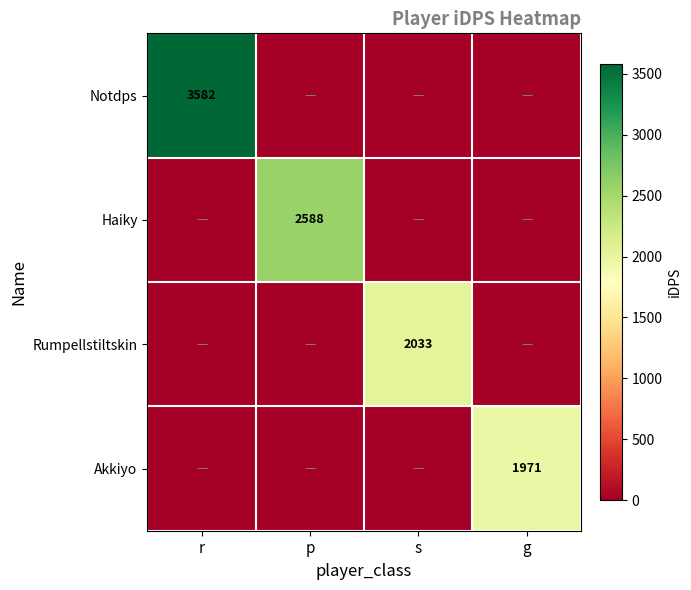

The Haiky series shows 1381 at p. True or false?

False